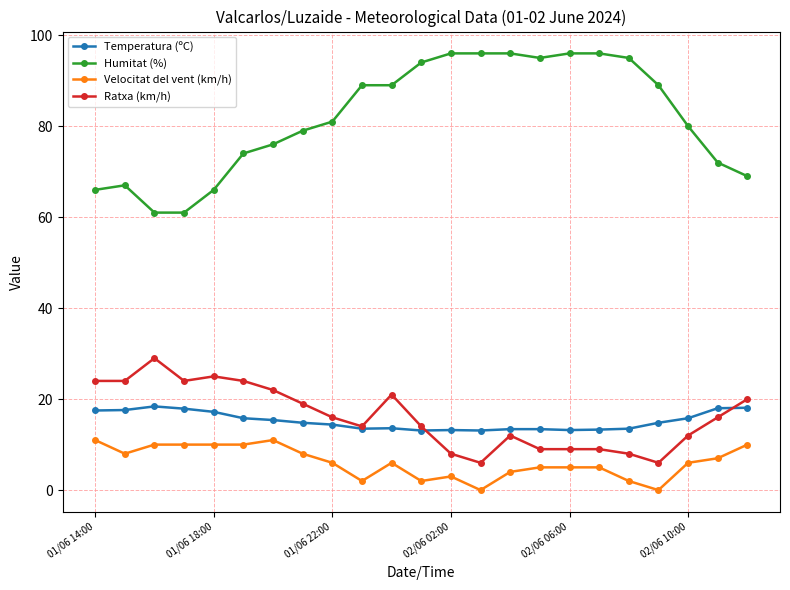

What is the highest value of the Humitat (%) series?

96.0